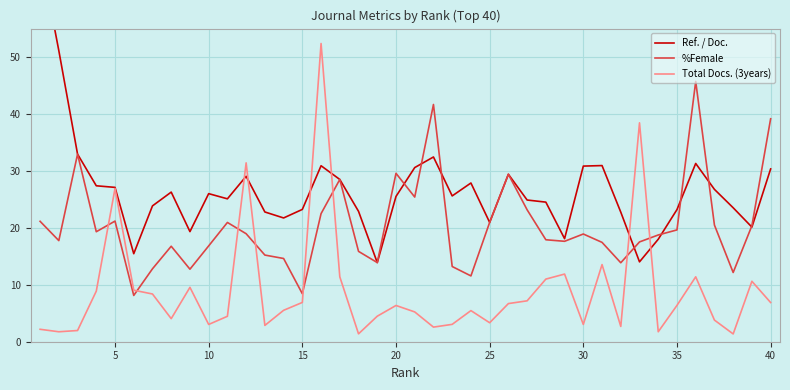

True or false: Total Docs. (3years) has a value of 0.7 at 25.

False